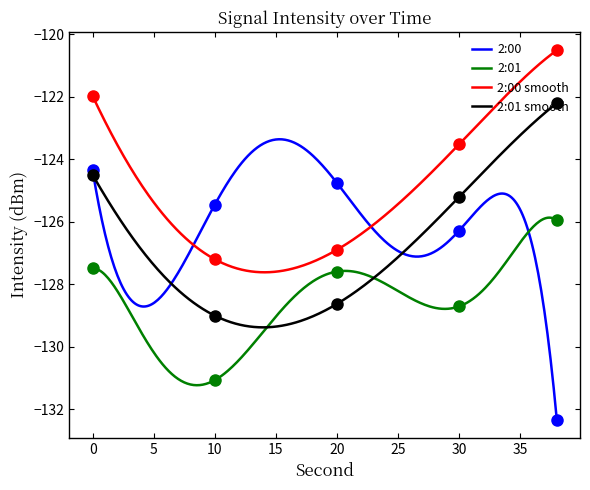

Which has a higher value, 20 or 4?

20